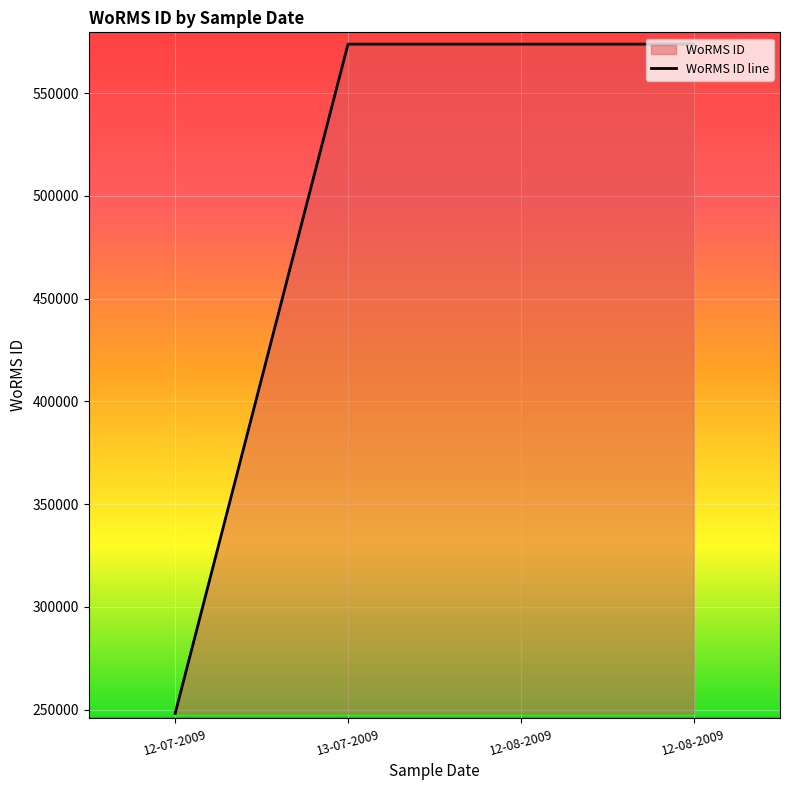

What is the greatest value displayed?

573932